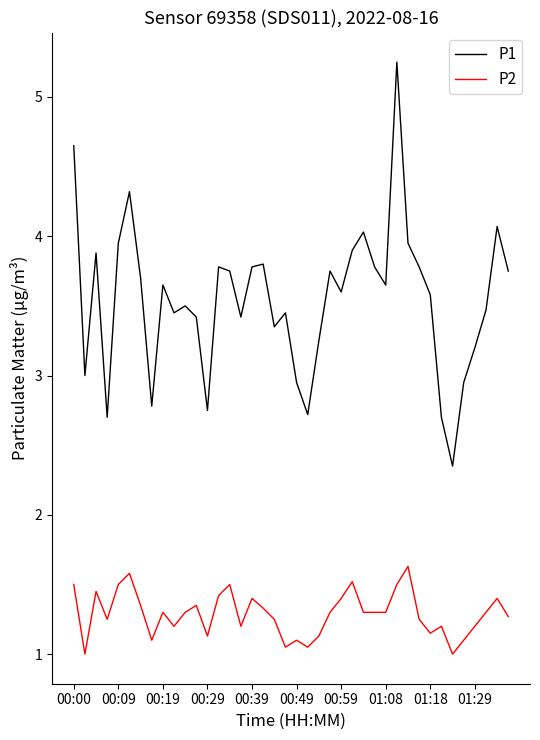

Which series has the largest total across all categories?

P1